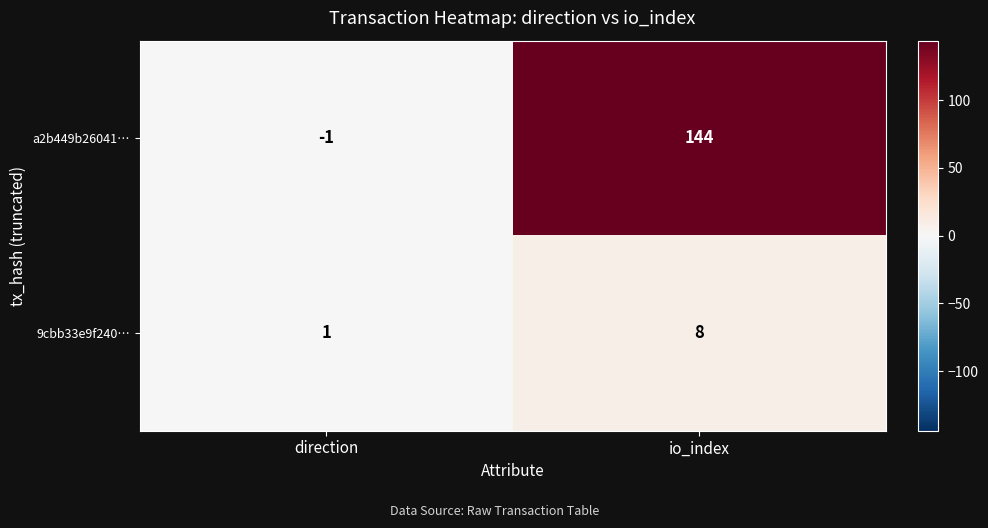

At which category is the sum across all series the highest?

io_index